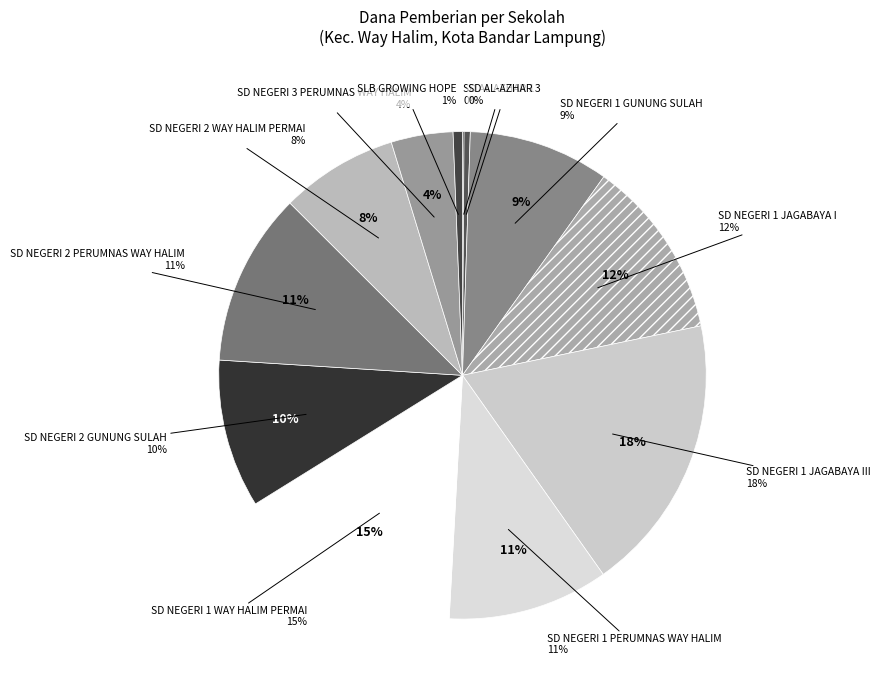

The SD NEGERI 2 PERUMNAS WAY HALIM slice represents 6% of the pie. True or false?

False